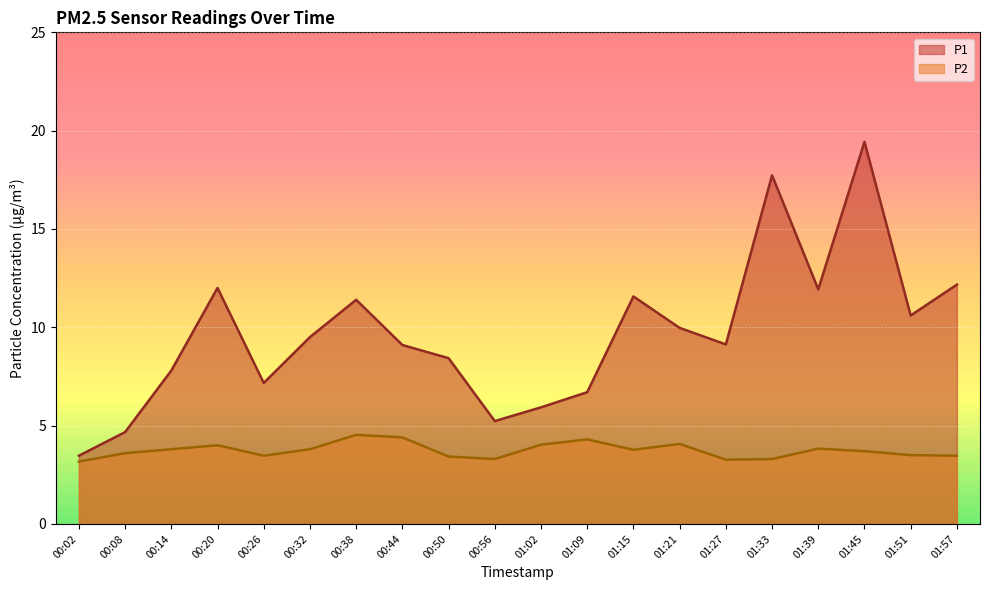

At how many categories does at least one series exceed 16?

2